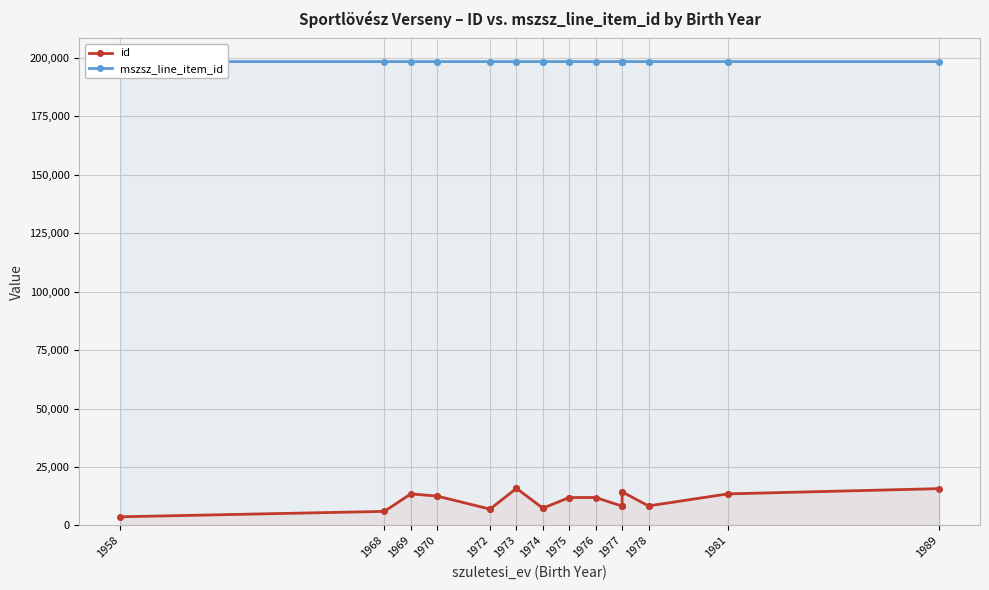

The mszsz_line_item_id series shows 63281 at 1981. True or false?

False